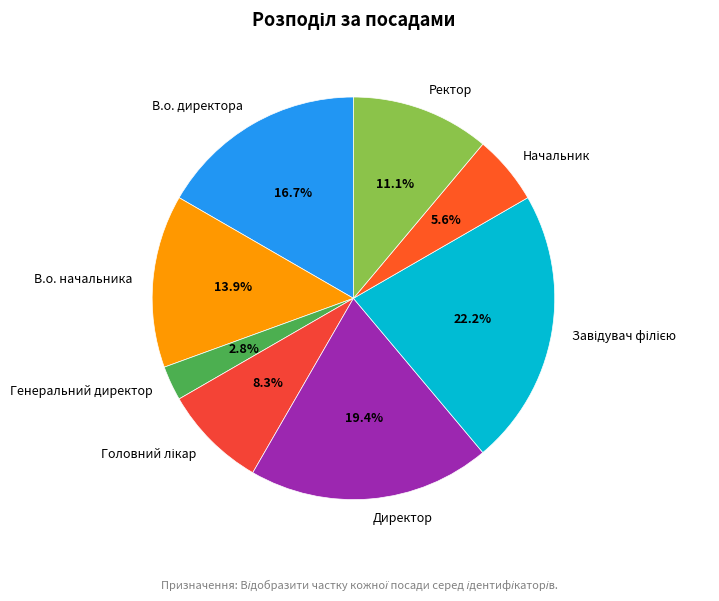

To the nearest percent, what percentage of the pie is Начальник?

6%